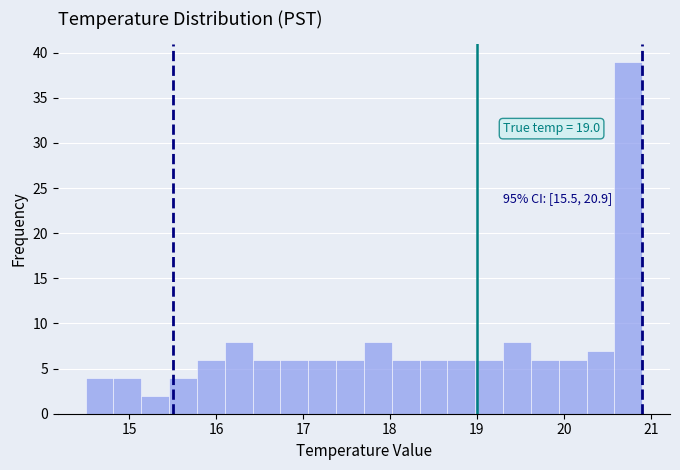

Read against the x-axis, roughly where is the centre of the tallest bar?

20.7